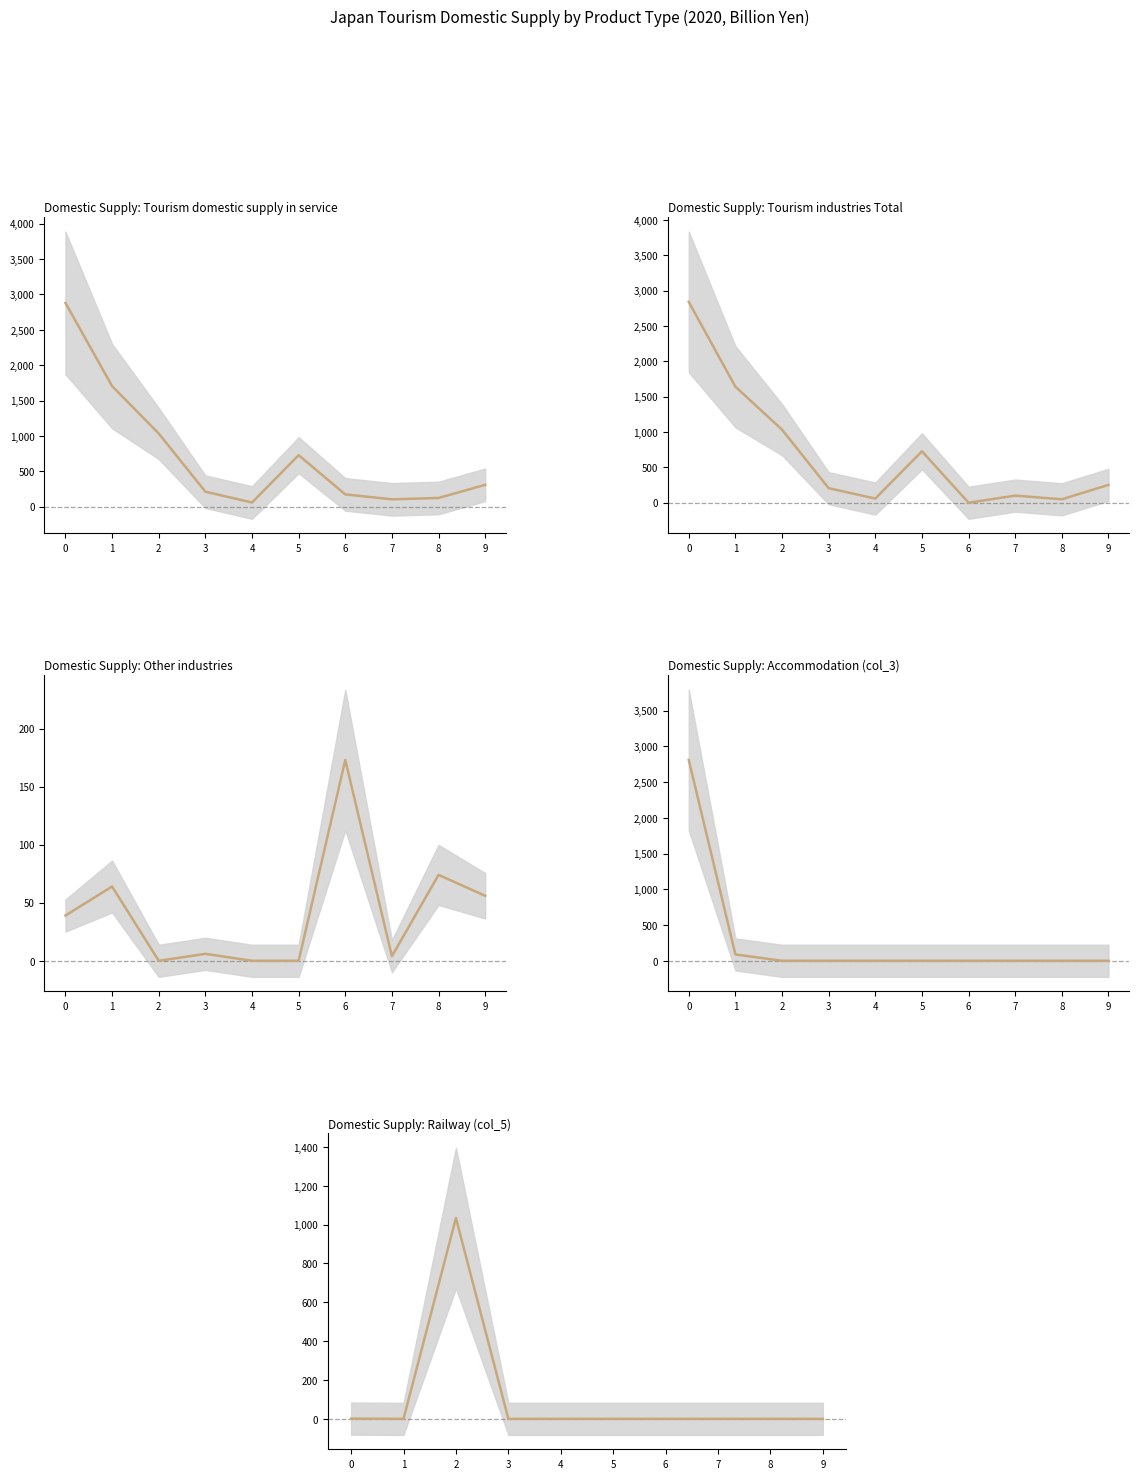

Reading left to right, list all the values displayed in this chart.

Tourism domestic supply in service: 0=2879	1=1704	2=1034	3=212	4=59	5=728	6=174	7=104	8=123	9=309
Tourism industries Total: 0=2840	1=1641	2=1034	3=206	4=59	5=728	6=0	7=101	8=49	9=253
Other industries: 0=39	1=64	2=0	3=6	4=0	5=0	6=173	7=4	8=74	9=56
Accommodation (col_3): 0=2810	1=89	2=0	3=0	4=0	5=0	6=0	7=0	8=0	9=0
Railway (col_5): 0=1	1=0	2=1034	3=0	4=0	5=0	6=0	7=0	8=0	9=0